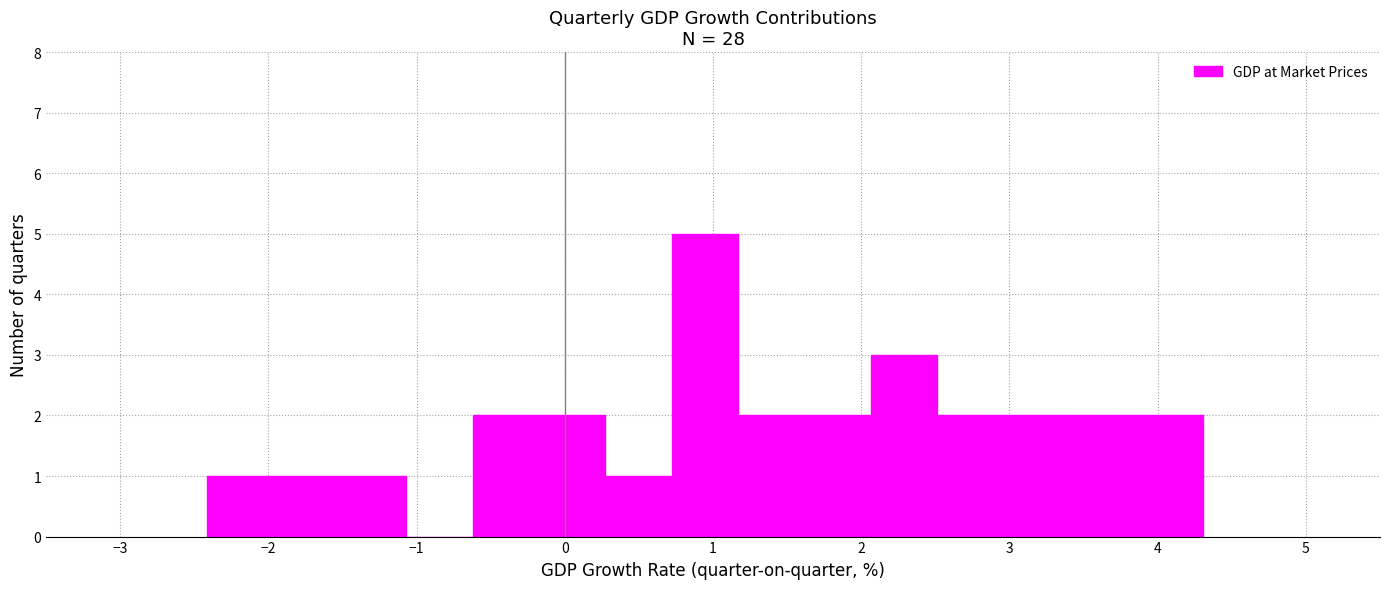

Reading left to right, list every bar in this chart as the range it spans on the x-axis followed by its height. Neither the bar edges nor the heights are printed on the chart, so give them approximately, as read against the axes.

-2.4 to -2.0: 1
-2.0 to -1.5: 1
-1.5 to -1.1: 1
-1.1 to -0.6: 0
-0.6 to -0.2: 2
-0.2 to 0.3: 2
0.3 to 0.7: 1
0.7 to 1.2: 5
1.2 to 1.6: 2
1.6 to 2.1: 2
2.1 to 2.5: 3
2.5 to 3.0: 2
3.0 to 3.4: 2
3.4 to 3.9: 2
3.9 to 4.3: 2